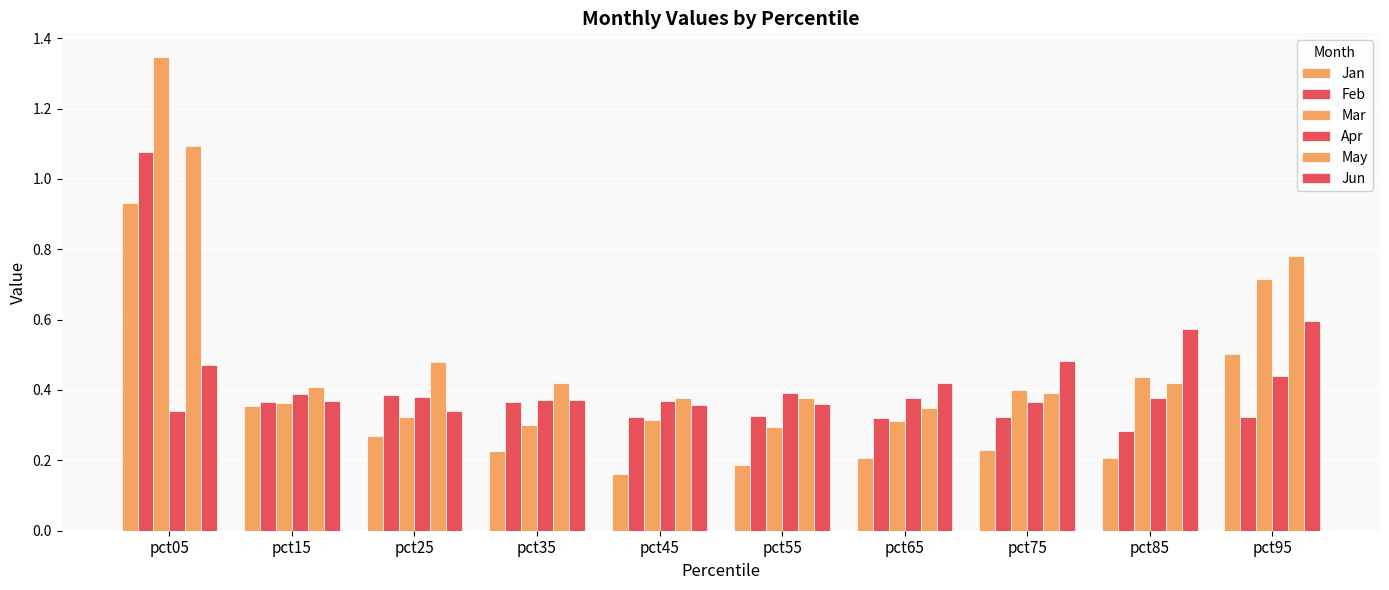

At how many categories does at least one series exceed 0?

10